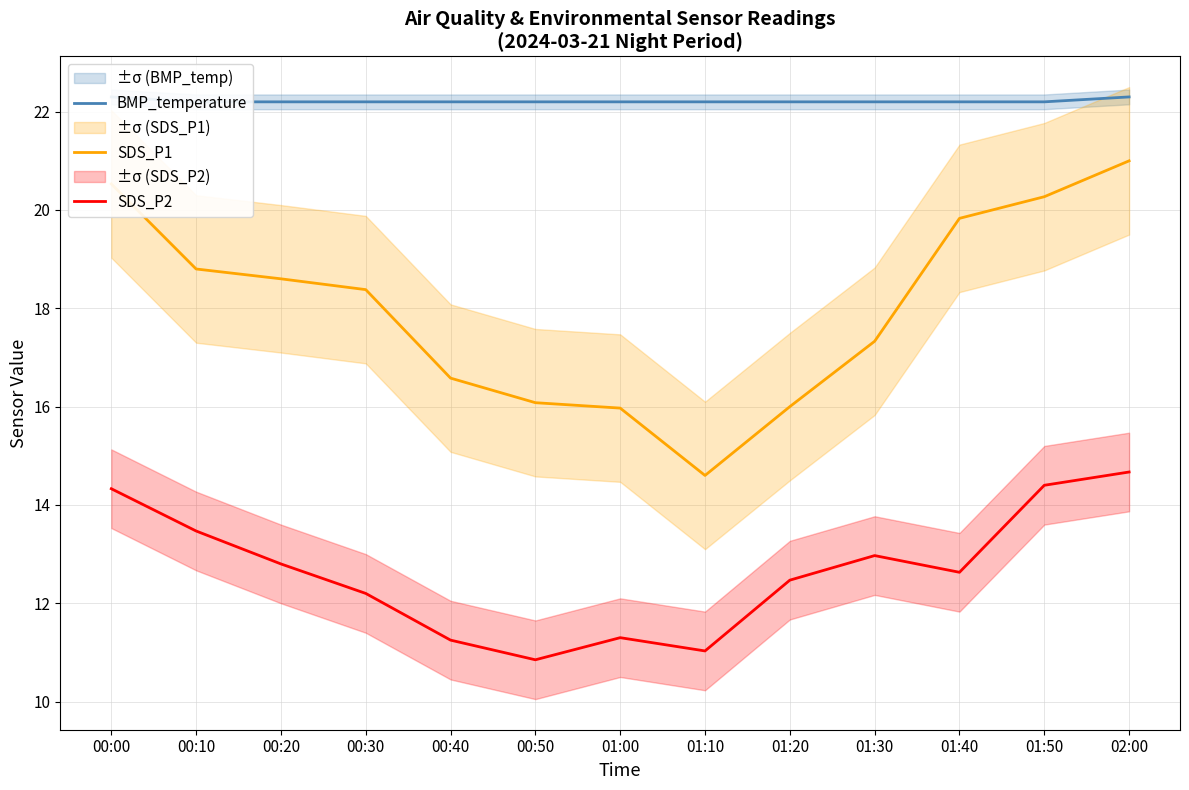

What is the value of the SDS_P2 point at the 12th from the left?

14.4